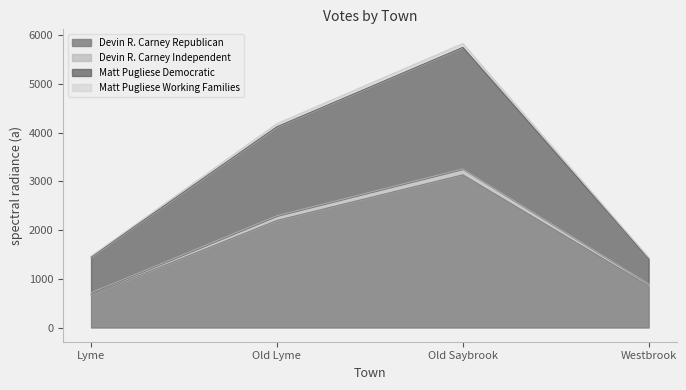

True or false: Matt Pugliese Democratic and Devin R. Carney Republican cross at least once.

False